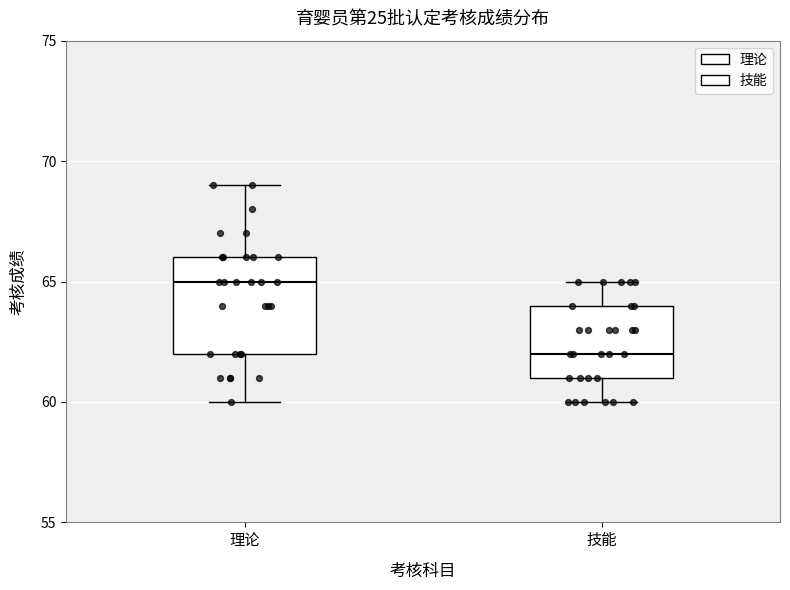

Comparing the boxes themselves (not the whiskers), which one is the tallest?

理论